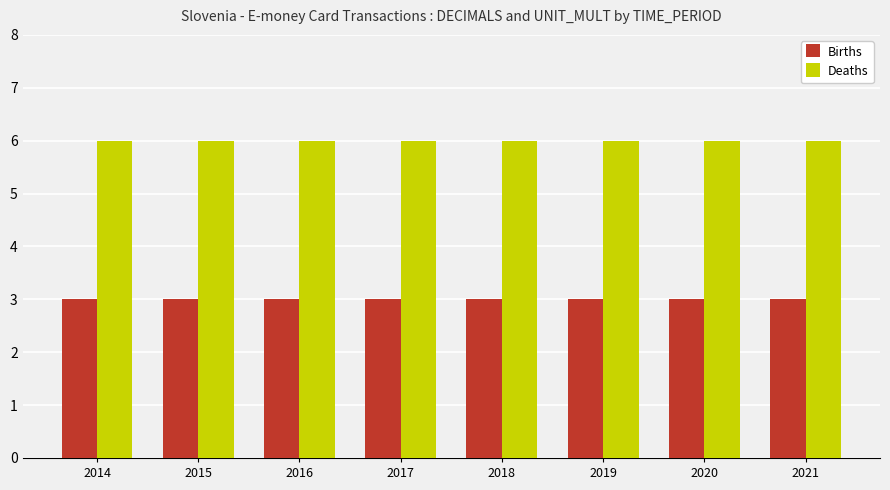

The Births series shows 1 at 2017. True or false?

False